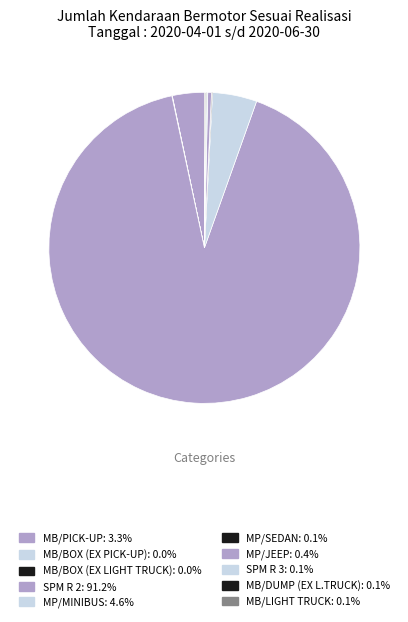

What is the change in value from MP/MINIBUS to MP/JEEP?

-284